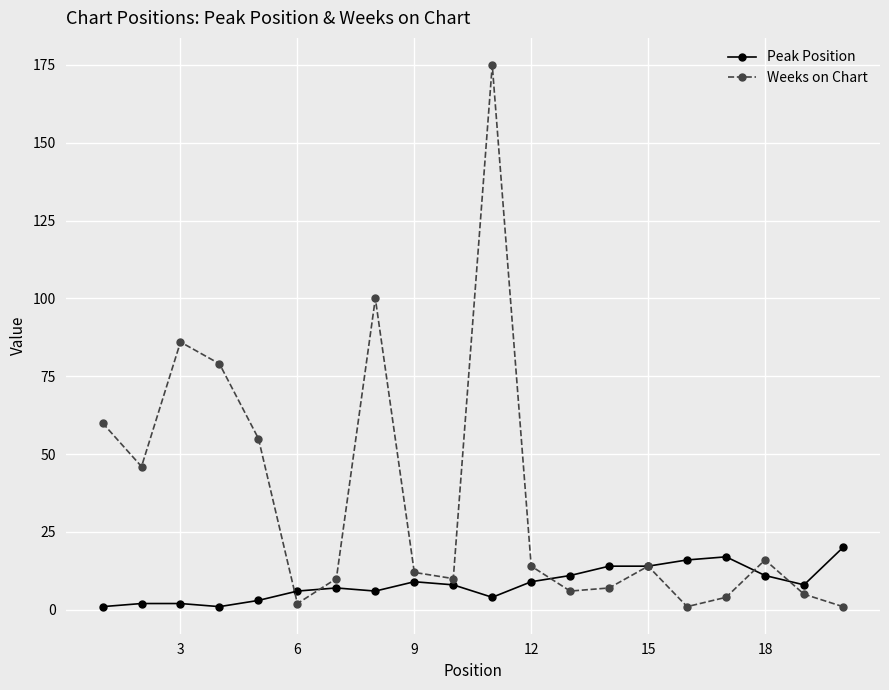

Which series has the largest total across all categories?

Weeks on Chart